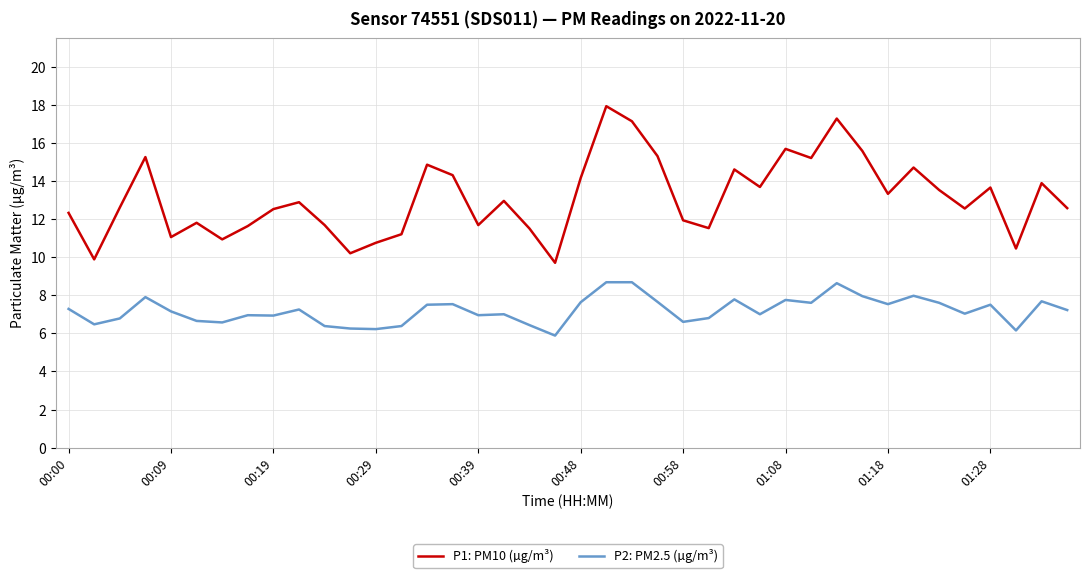

What is the difference between the maximum and minimum values in the P2: PM2.5 (µg/m³) series?

2.8